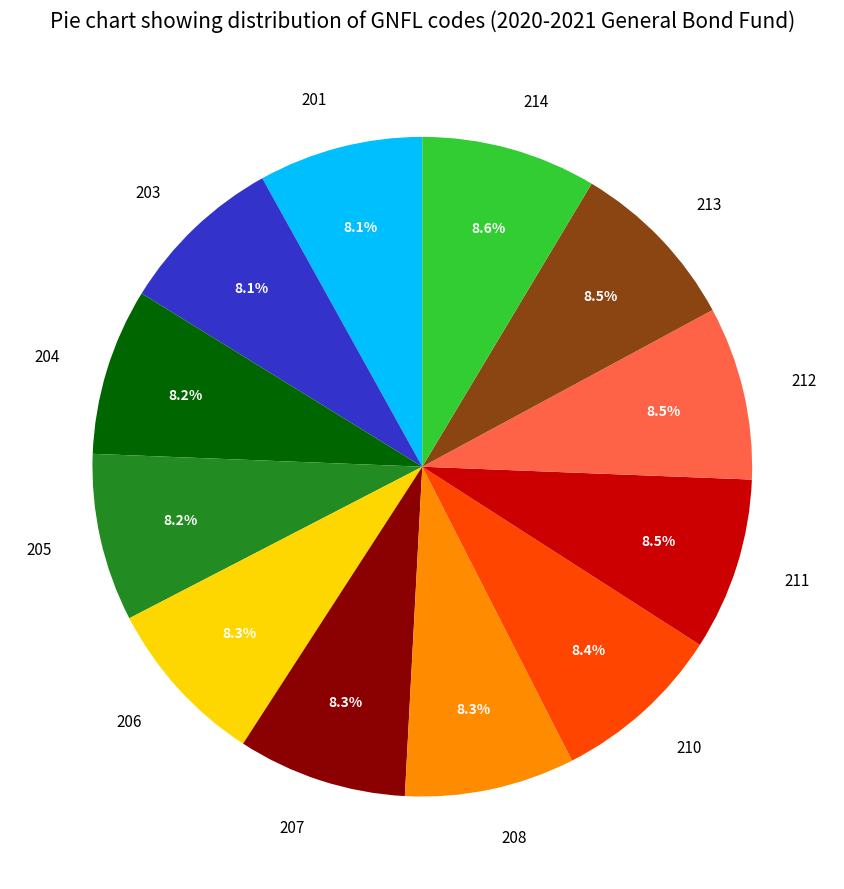

What portion of the pie excludes 210?

91.6%